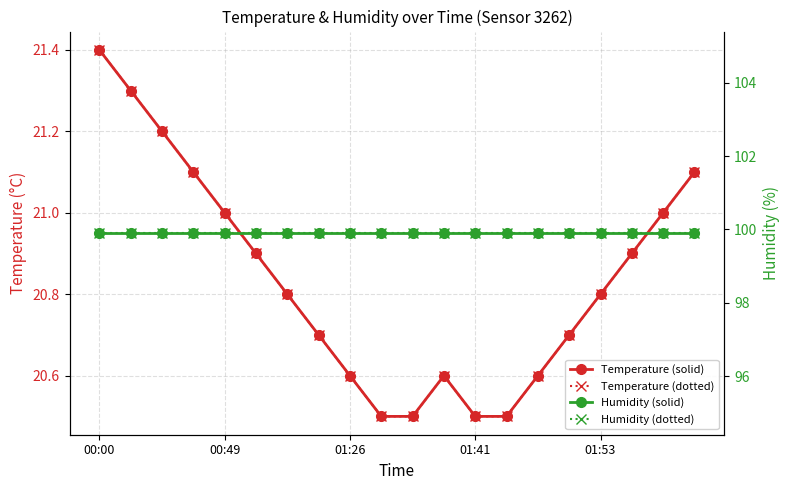

Reading left to right, extract all data points from this chart.

Temperature (solid): 21.4	21.3	21.2	21.1	21.0	20.9	20.8	20.7	20.6	20.5	20.5	20.6	20.5	20.5	20.6	20.7	20.8	20.9	21.0	21.1
Temperature (dotted): 21.4	21.3	21.2	21.1	21.0	20.9	20.8	20.7	20.6	20.5	20.5	20.6	20.5	20.5	20.6	20.7	20.8	20.9	21.0	21.1
Humidity (solid): 99.9	99.9	99.9	99.9	99.9	99.9	99.9	99.9	99.9	99.9	99.9	99.9	99.9	99.9	99.9	99.9	99.9	99.9	99.9	99.9
Humidity (dotted): 99.9	99.9	99.9	99.9	99.9	99.9	99.9	99.9	99.9	99.9	99.9	99.9	99.9	99.9	99.9	99.9	99.9	99.9	99.9	99.9